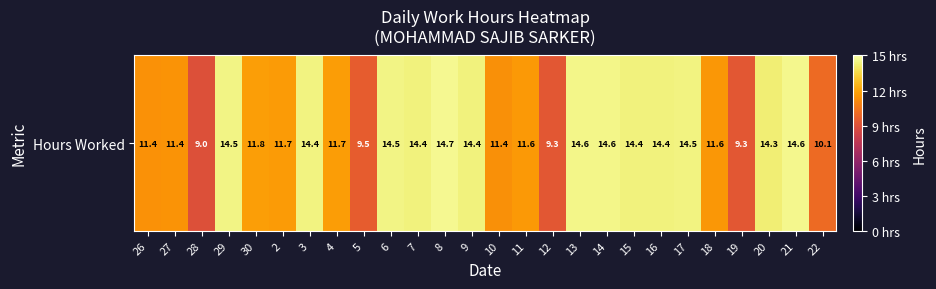

Count the number of data series in this chart.

1